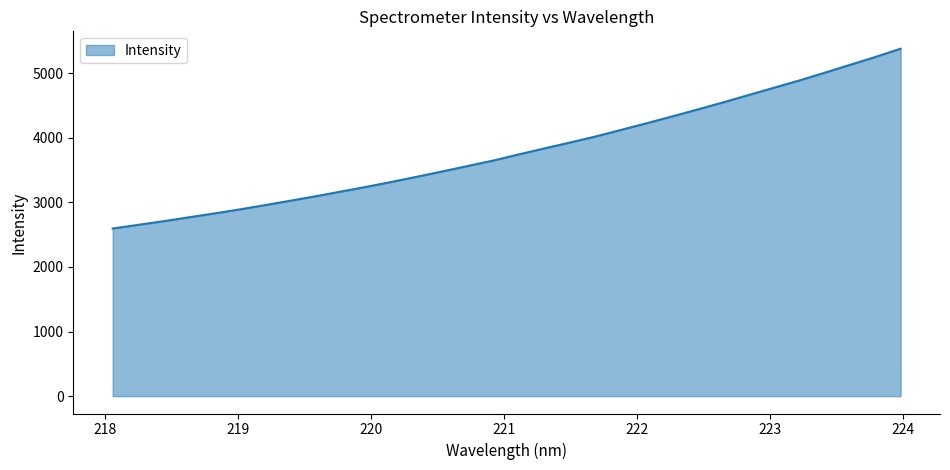

What is the maximum value shown in the chart?

5376.3